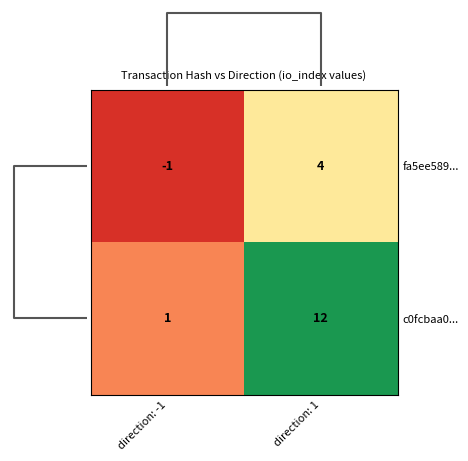

How many negative values does the fa5ee589... series have?

1